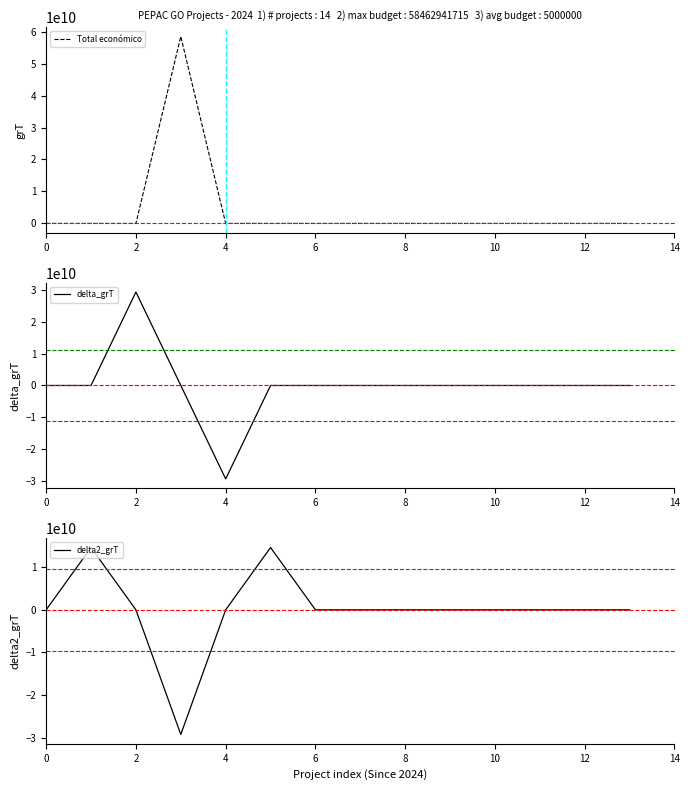

Does the chart display data point markers on the line(s)?

No